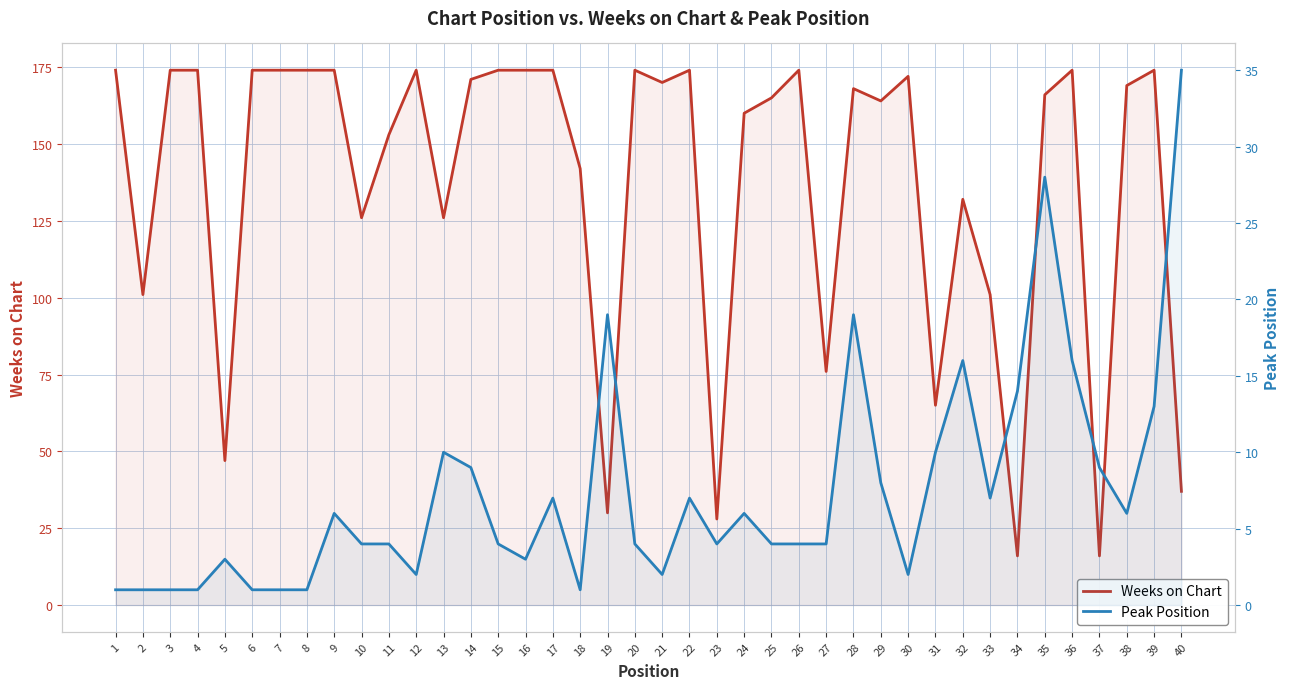

Rank the series by their maximum value, from lowest to highest.

Peak Position, Weeks on Chart